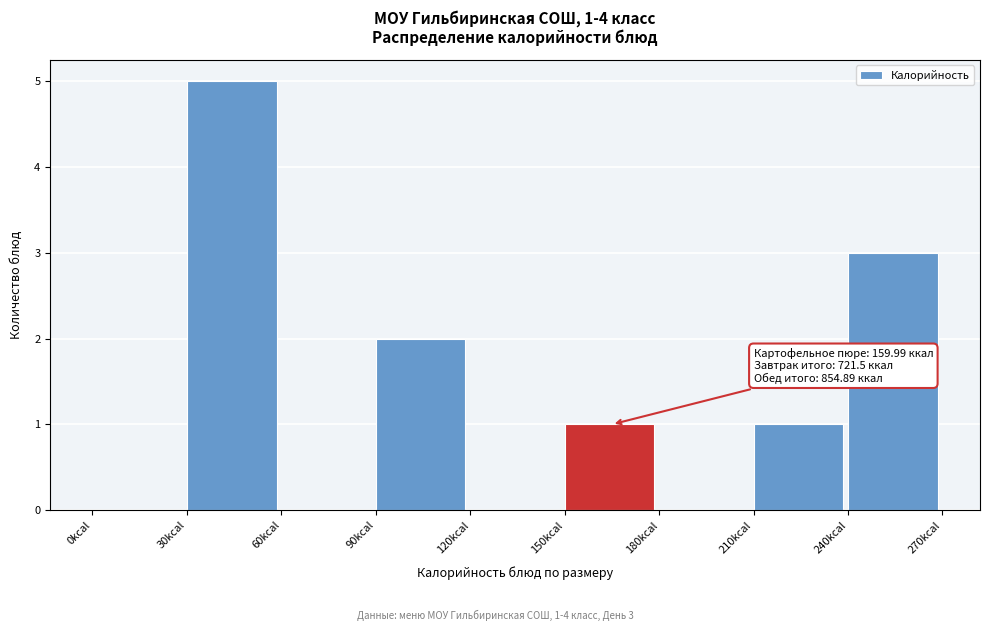

Over which range of the x-axis is the bar tallest?

30 to 60